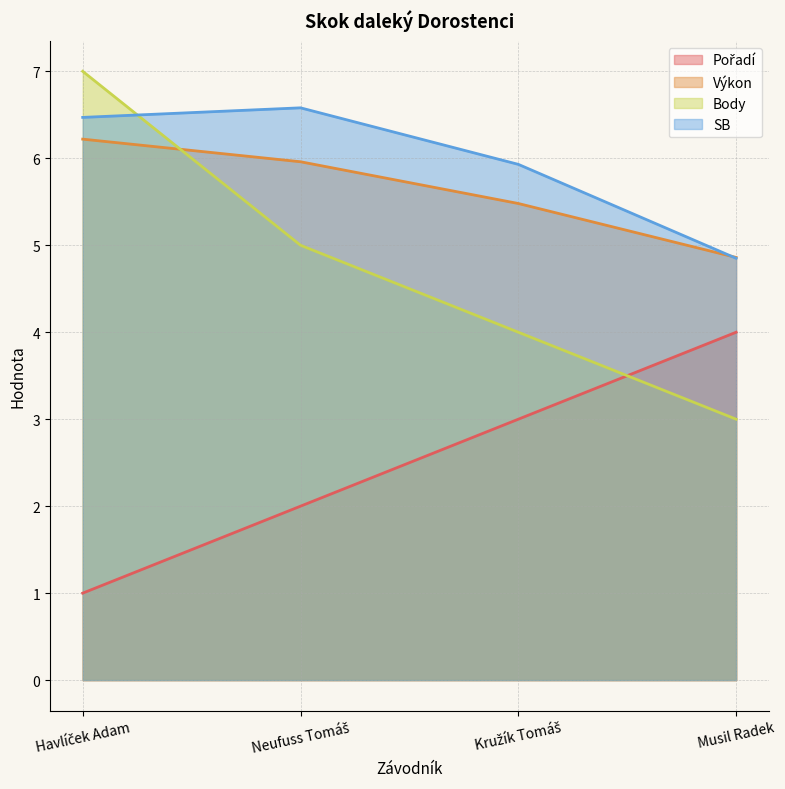

How many values in the Výkon series are below 5?

1